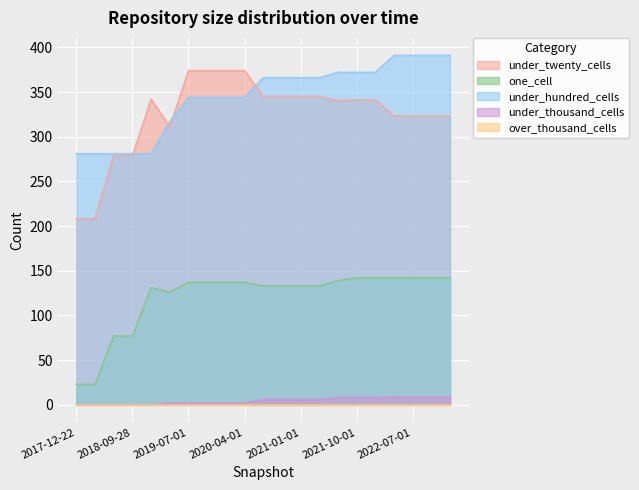

At which category is the sum across all series the highest?

2022-04-01